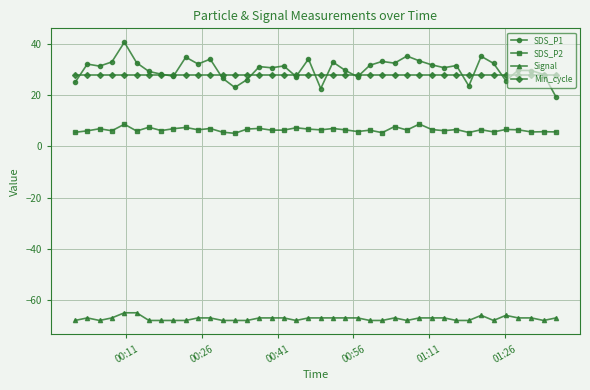

What is the smallest value displayed?

-68.0